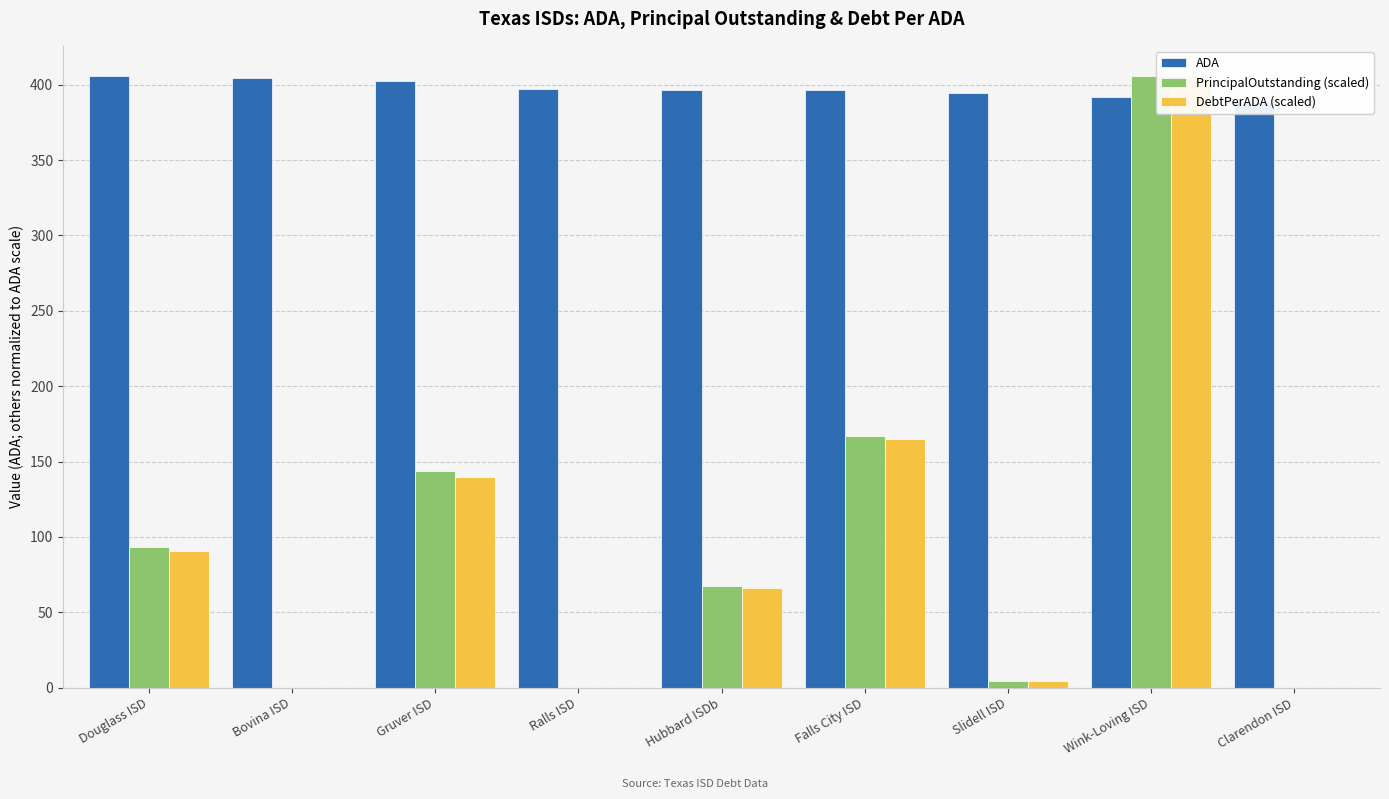

Rank the series at Bovina ISD from highest to lowest value.

ADA, PrincipalOutstanding (scaled), DebtPerADA (scaled)